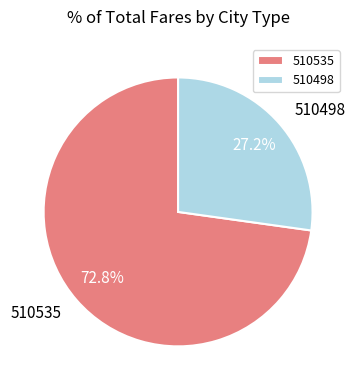

Do 510535 and 510498 together represent more than half of the pie?

Yes